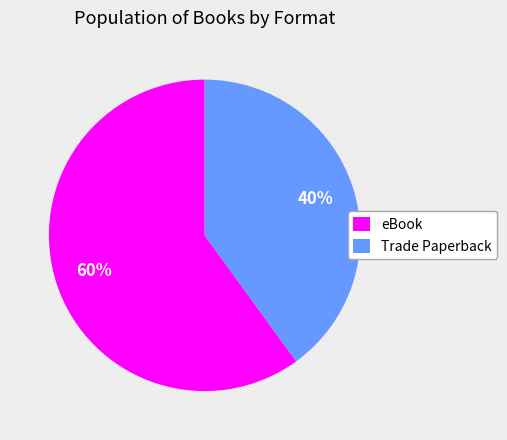

What is the largest slice in the pie chart?

eBook